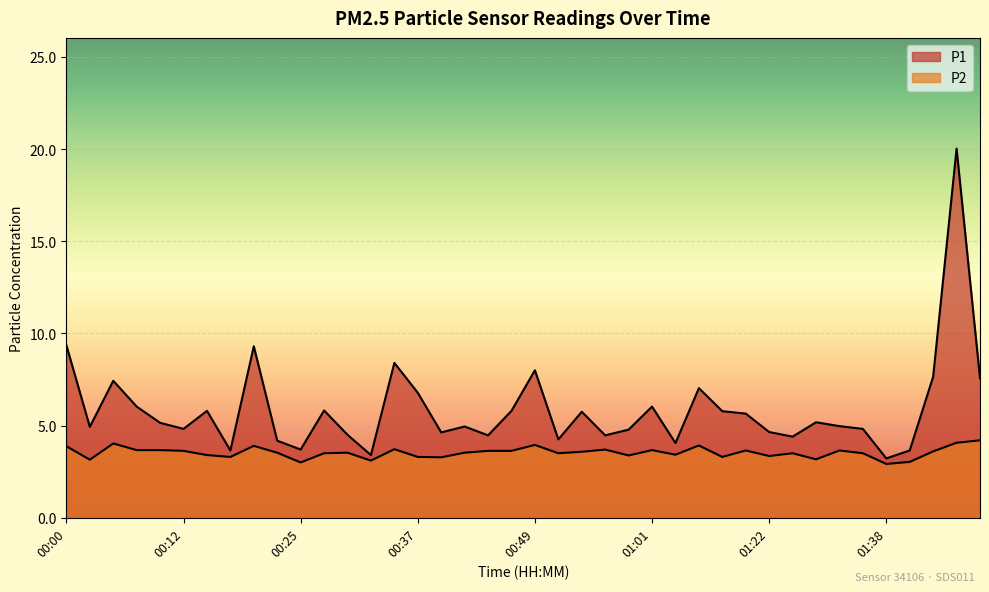

What are all the series names shown in the legend?

P1, P2